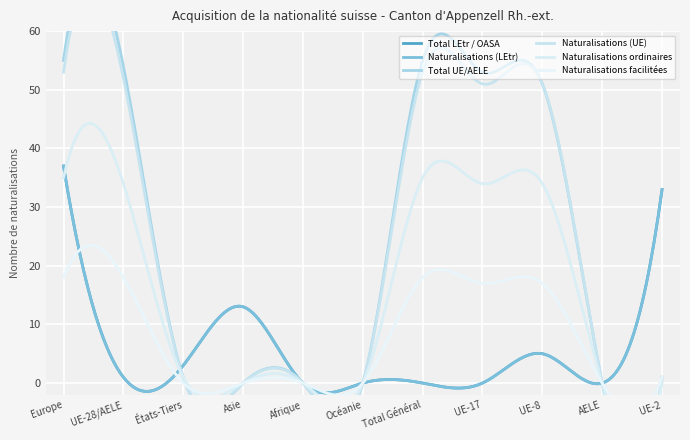

How many values in Total LEtr / OASA are above zero?

6